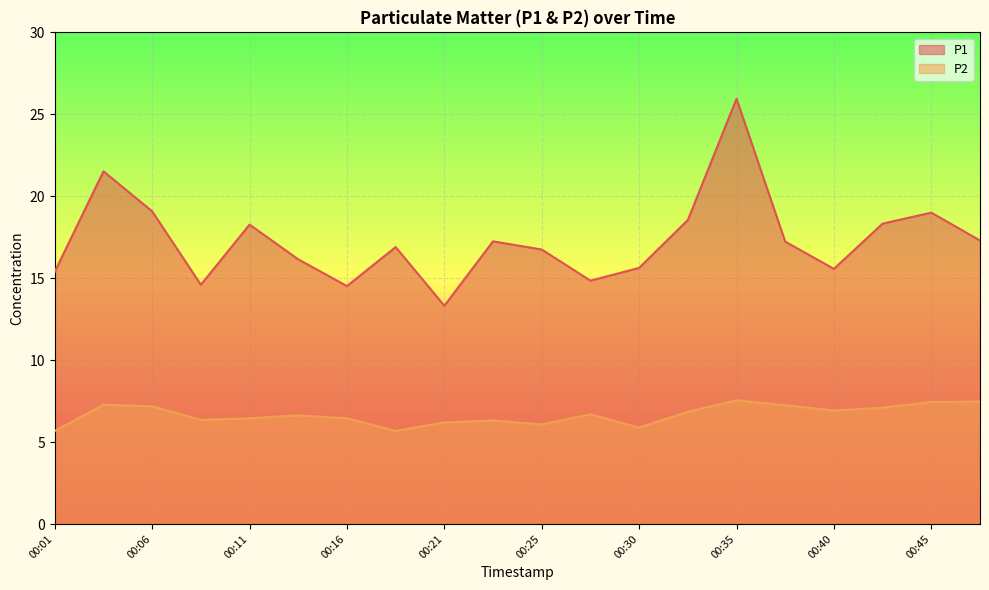

How many values in the P1 series are below 17?

10